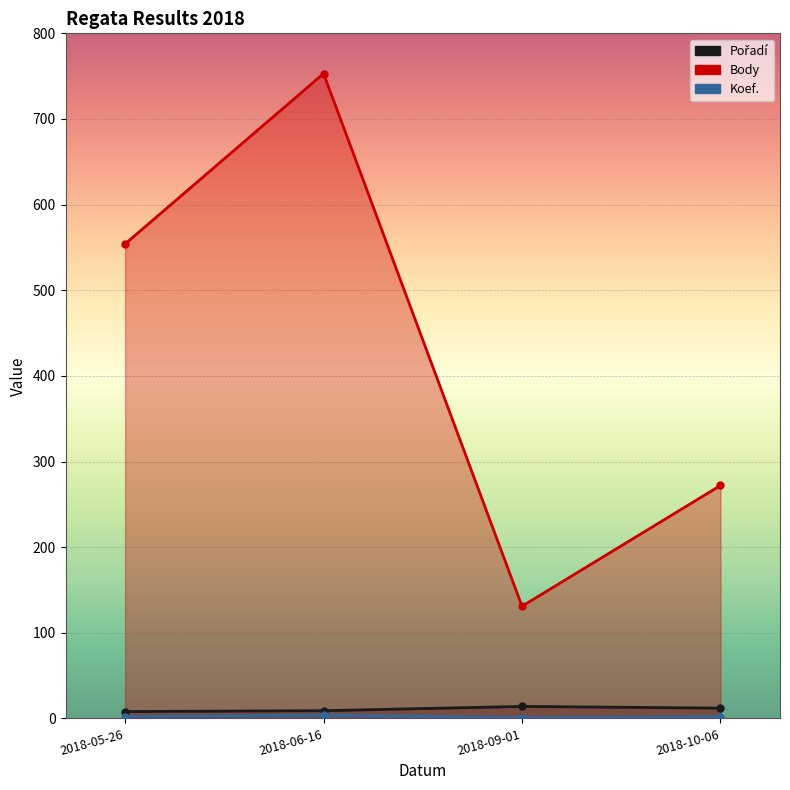

Rank the series at 2018-10-06 from highest to lowest value.

Body, Pořadí, Koef.